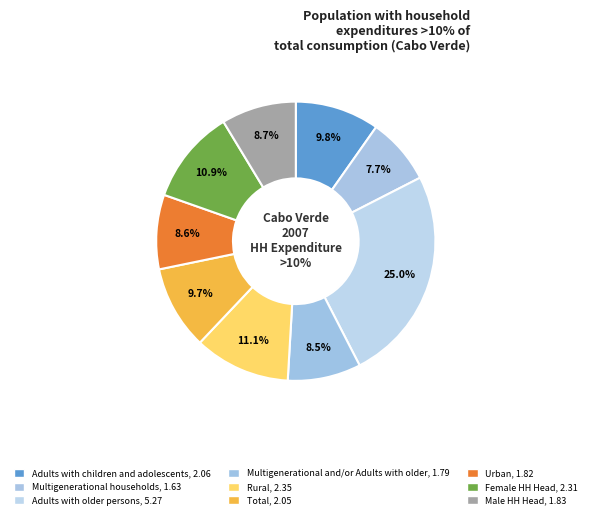

Is it true that Adults with children
and adolescents is 10% of the pie?

True